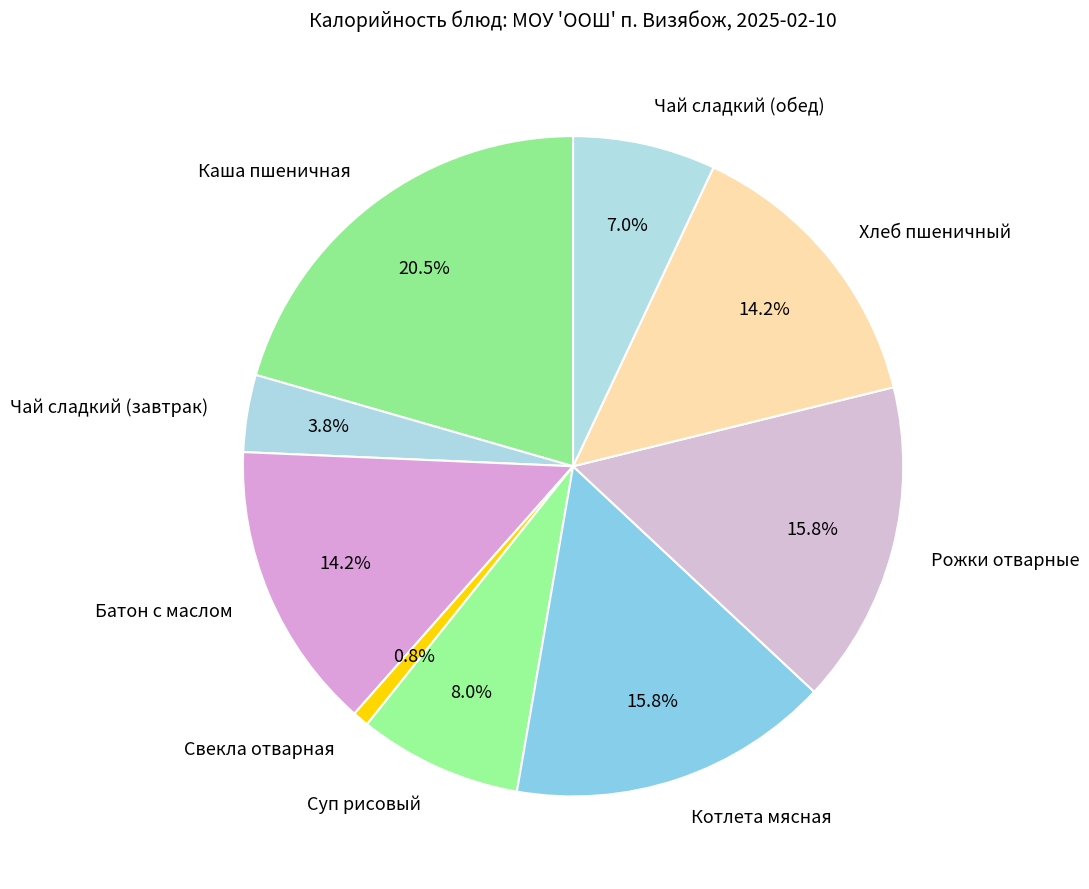

How many slices are in this pie chart?

9